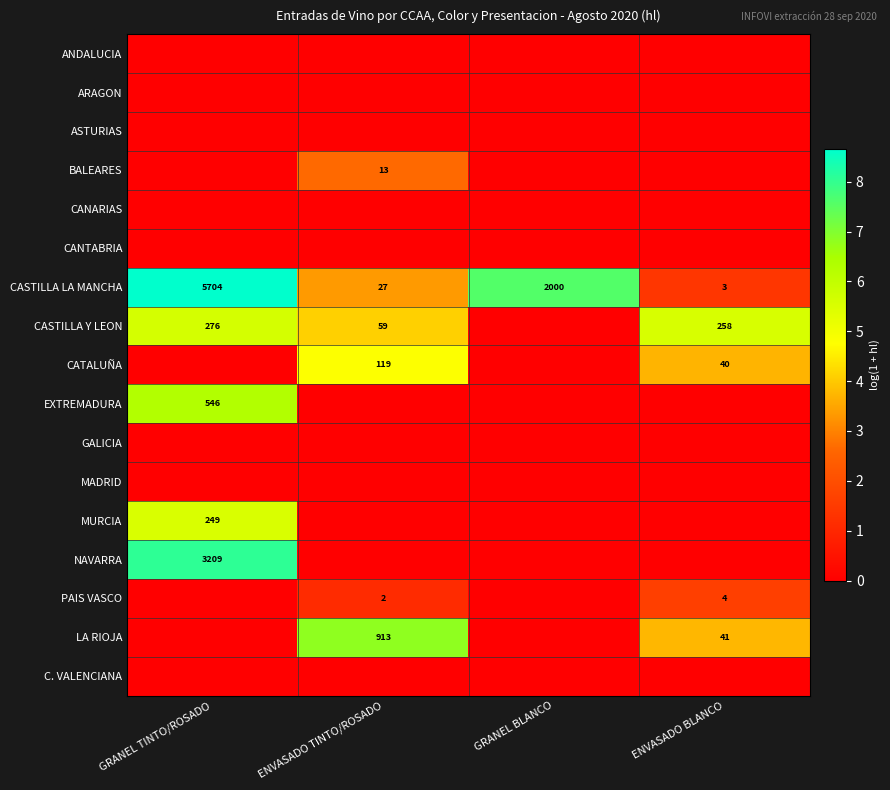

True or false: BALEARES has a value of 13 at ENVASADO TINTO/ROSADO.

True